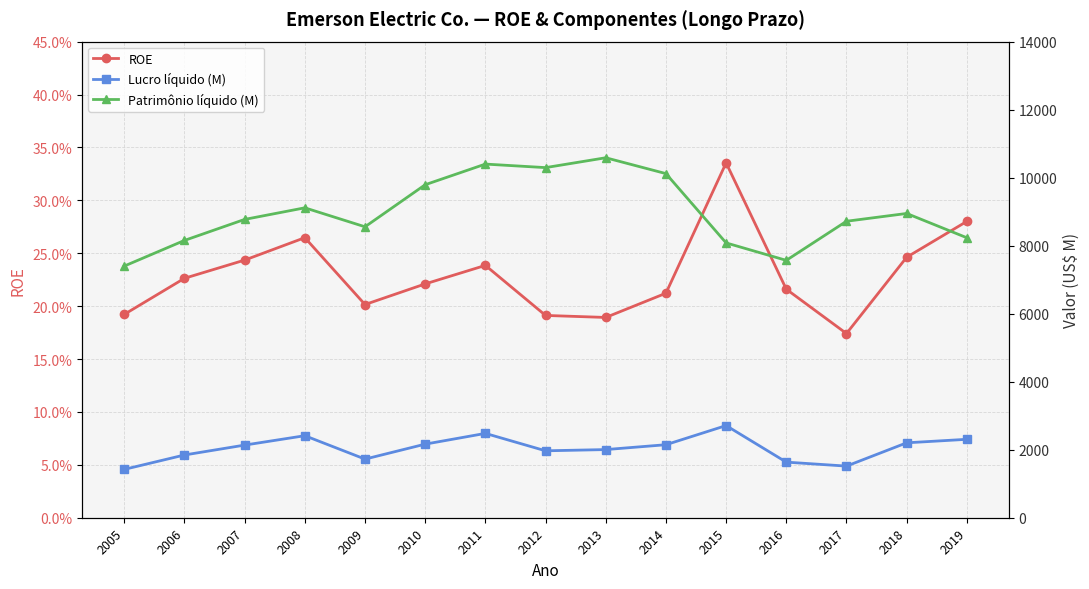

Between 2009 and 2011, which is larger?

2011